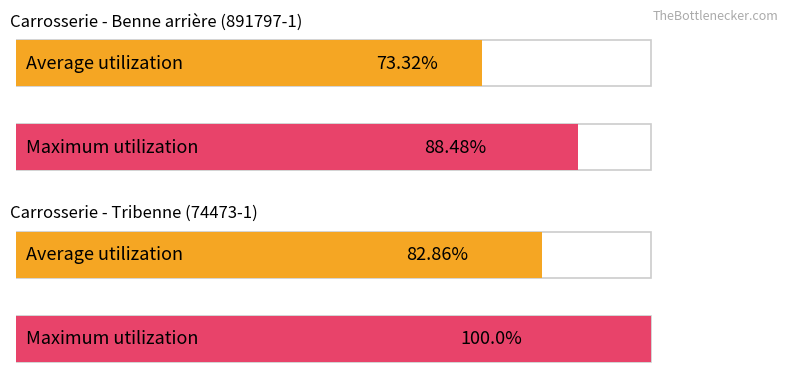

Reading right to left, list all the values displayed in this chart.

Average utilization: 82.9	73.3
Maximum utilization: 100.0	88.5